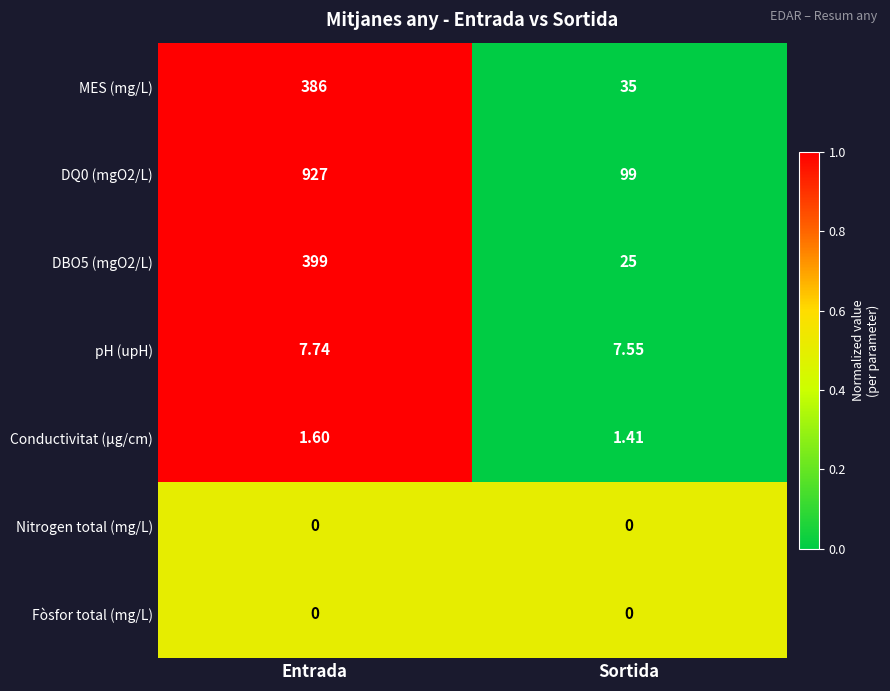

Which category has the highest value across all series?

Entrada